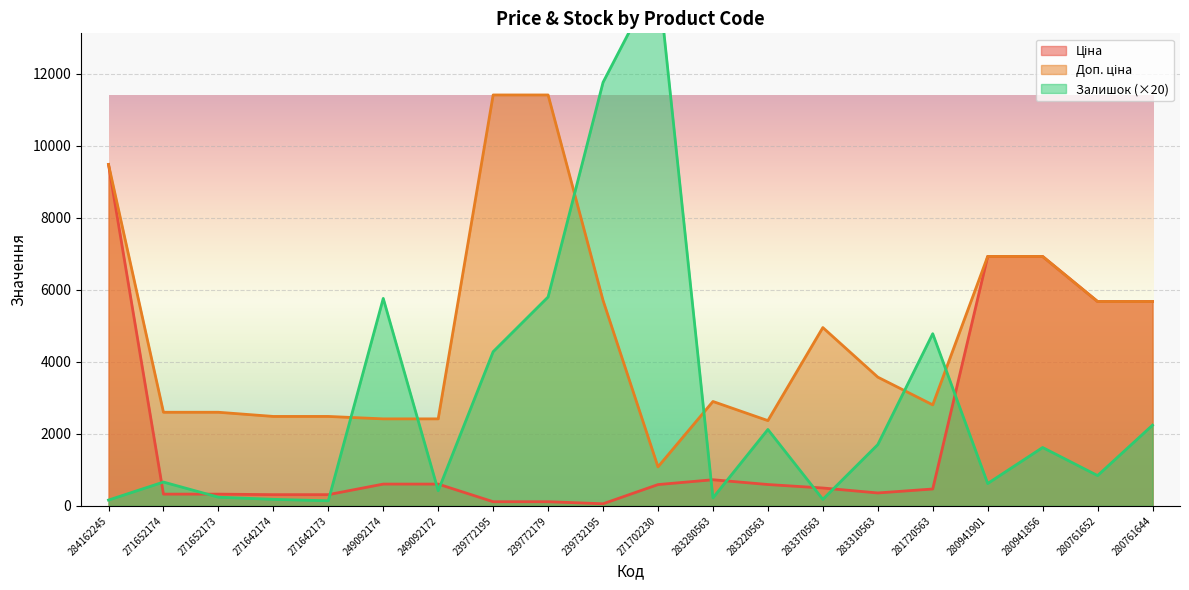

Reading right to left, extract all data points from this chart.

Ціна: 280761644=5673.8	280761652=5673.8	280941856=6925.7	280941901=6925.7	281720563=467.3	283310563=357.4	283370563=495.0	283220563=591.6	283280563=724.5	271702230=589.9	239732195=57.0	239772179=114.1	239772195=114.1	249092172=603.7	249092174=603.7	271642173=310.3	271642174=310.3	271652173=324.8	271652174=324.8	284162245=9480.1
Доп. ціна: 280761644=5673.8	280761652=5673.8	280941856=6925.7	280941901=6925.7	281720563=2803.6	283310563=3573.9	283370563=4950.4	283220563=2366.5	283280563=2897.8	271702230=1081.7	239732195=5705.0	239772179=11410.0	239772195=11410.0	249092172=2414.8	249092174=2414.8	271642173=2482.4	271642174=2482.4	271652173=2598.3	271652174=2598.3	284162245=9480.1
Залишок: 280761644=2240.0	280761652=840.0	280941856=1620.0	280941901=620.0	281720563=4780.0	283310563=1700.0	283370563=180.0	283220563=2120.0	283280563=220.0	271702230=14700.0	239732195=11760.0	239772179=5800.0	239772195=4280.0	249092172=420.0	249092174=5760.0	271642173=140.0	271642174=180.0	271652173=240.0	271652174=660.0	284162245=160.0